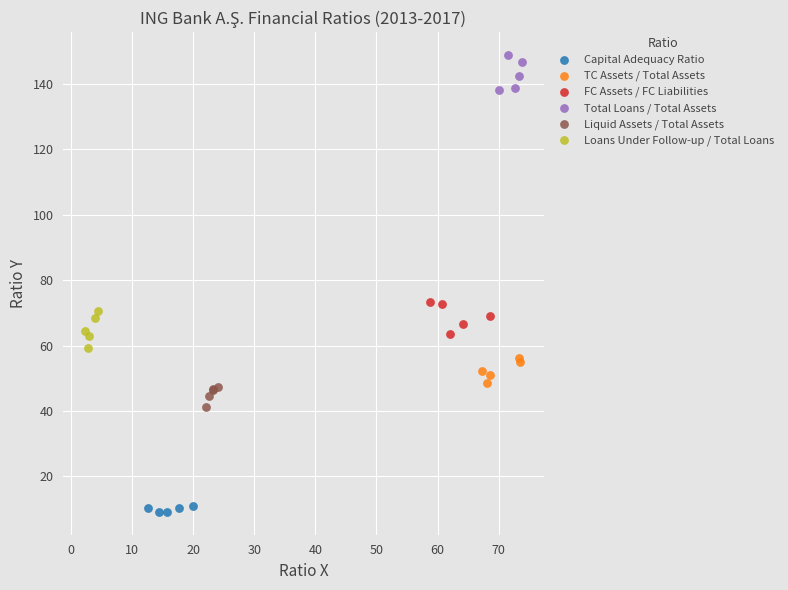

What are all the series names shown in the legend?

Capital Adequacy Ratio, TC Assets / Total Assets, FC Assets / FC Liabilities, Total Loans / Total Assets, Liquid Assets / Total Assets, Loans Under Follow-up / Total Loans